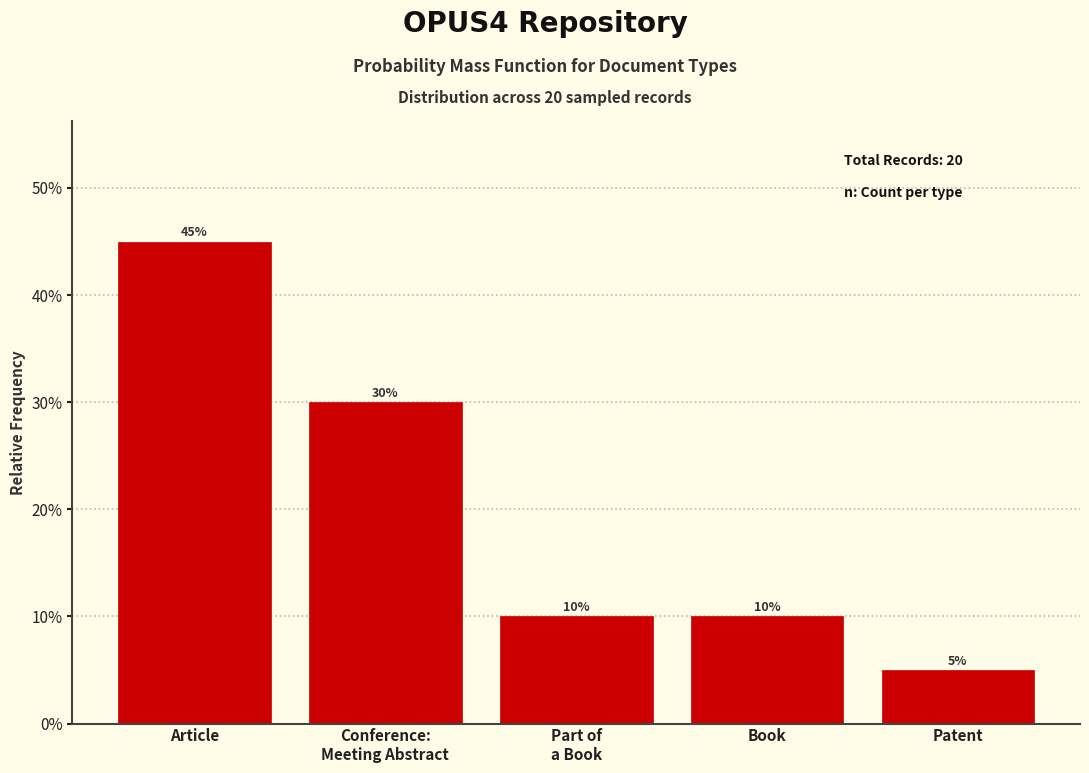

Reading right to left, what are all the values shown in this chart?

5	10	10	30	45